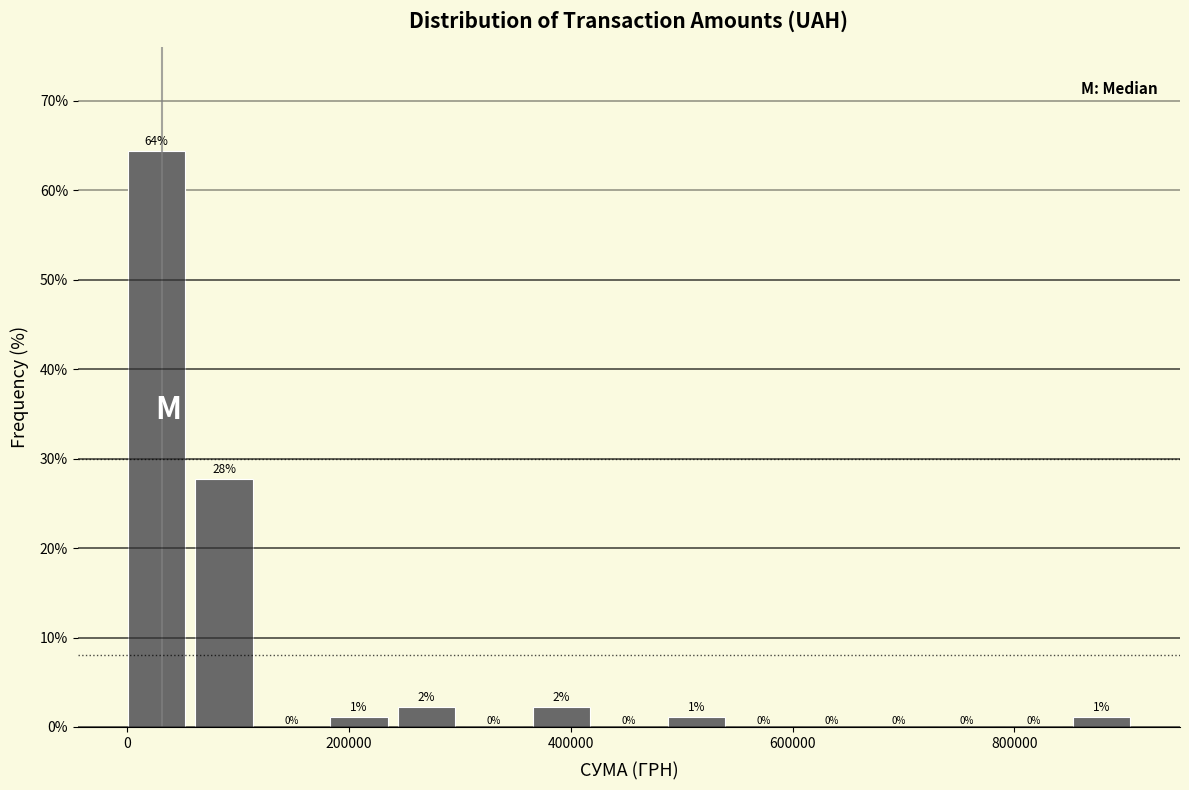

Around what value on the x-axis is the tallest bar? Give the approximate position of its centre, as read against the axis.

20000